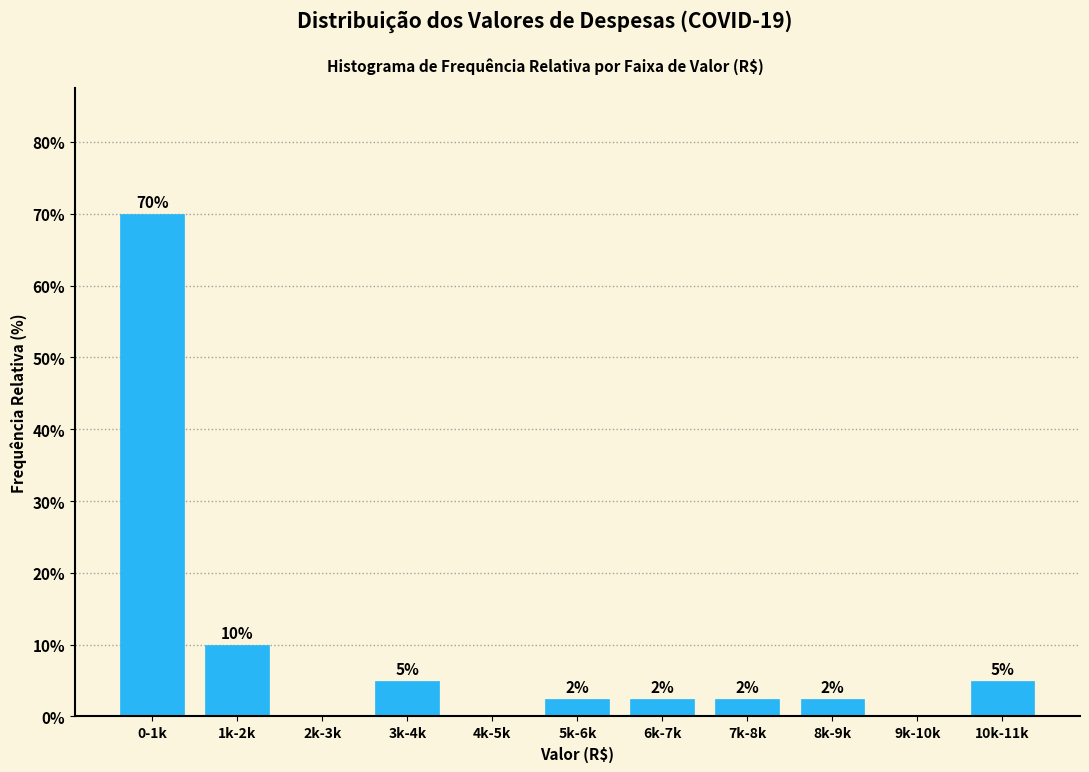

What is the change in value from 1k-2k to 2k-3k?

-10.0